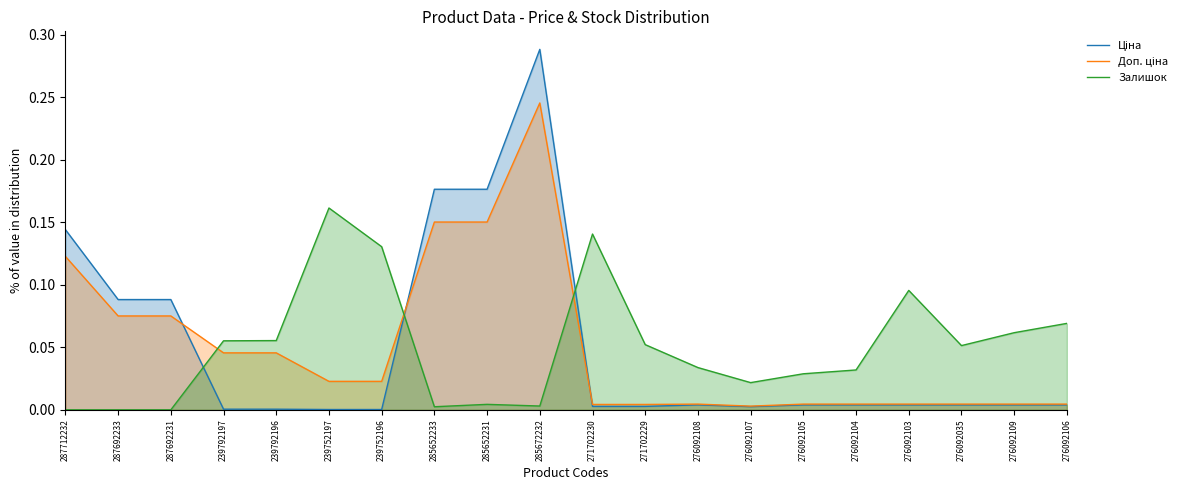

At which label does Залишок reach its peak?

239752197